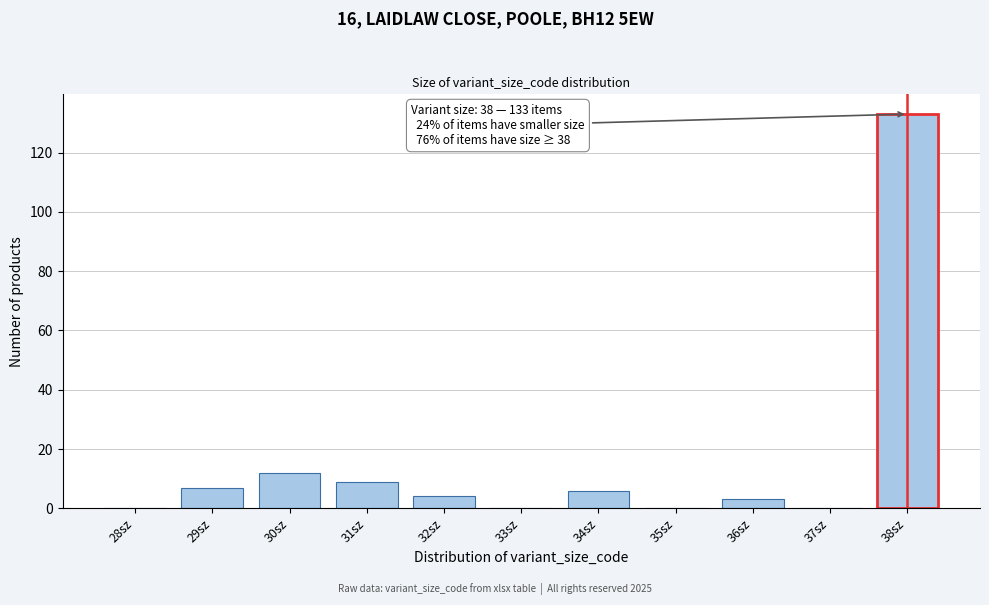

Reading right to left, what are all the values shown in this chart?

38sz=133	37sz=0	36sz=3	35sz=0	34sz=6	33sz=0	32sz=4	31sz=9	30sz=12	29sz=7	28sz=0